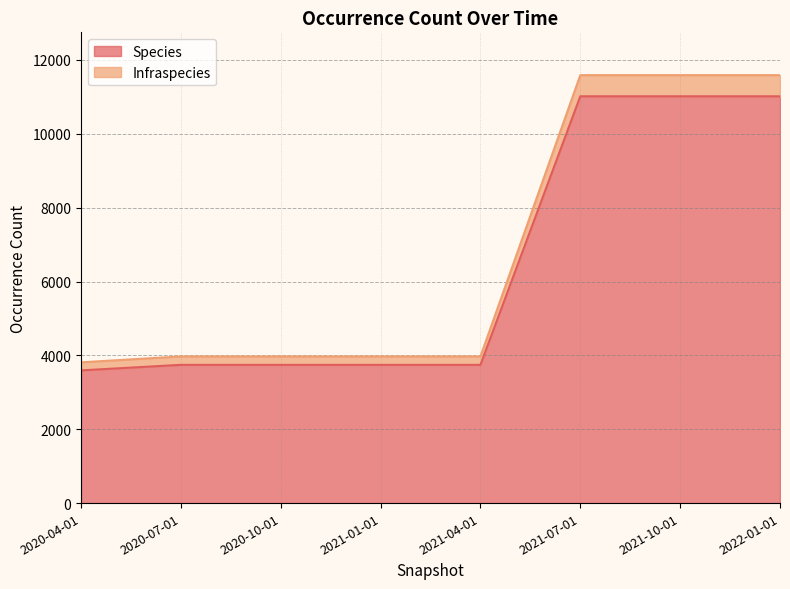

What is the highest value of the Species series?

11017